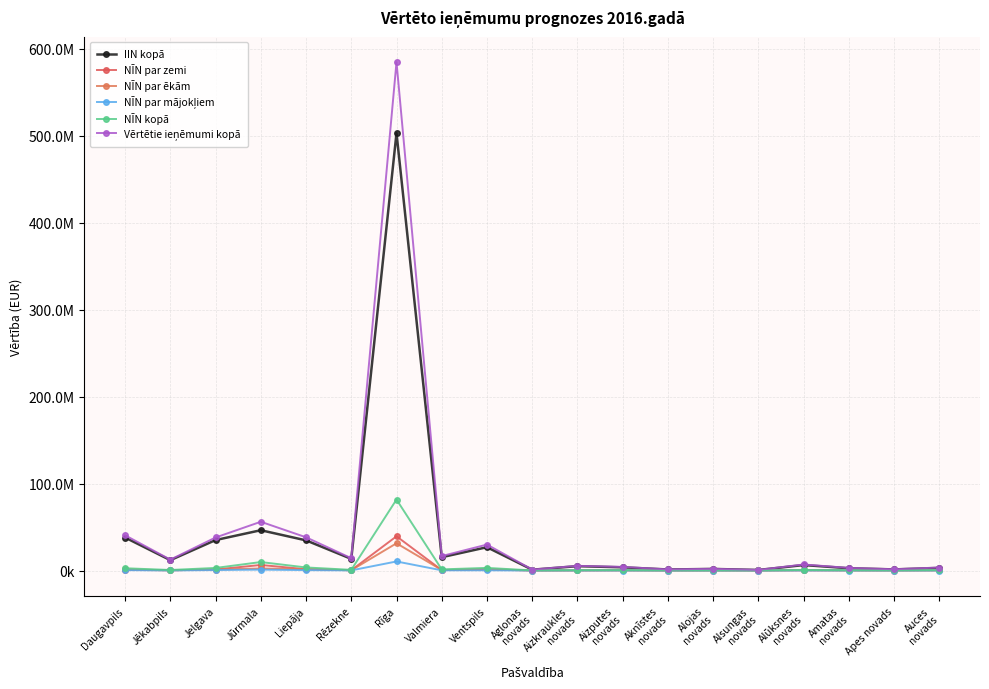

Does the chart have visible grid lines?

Yes